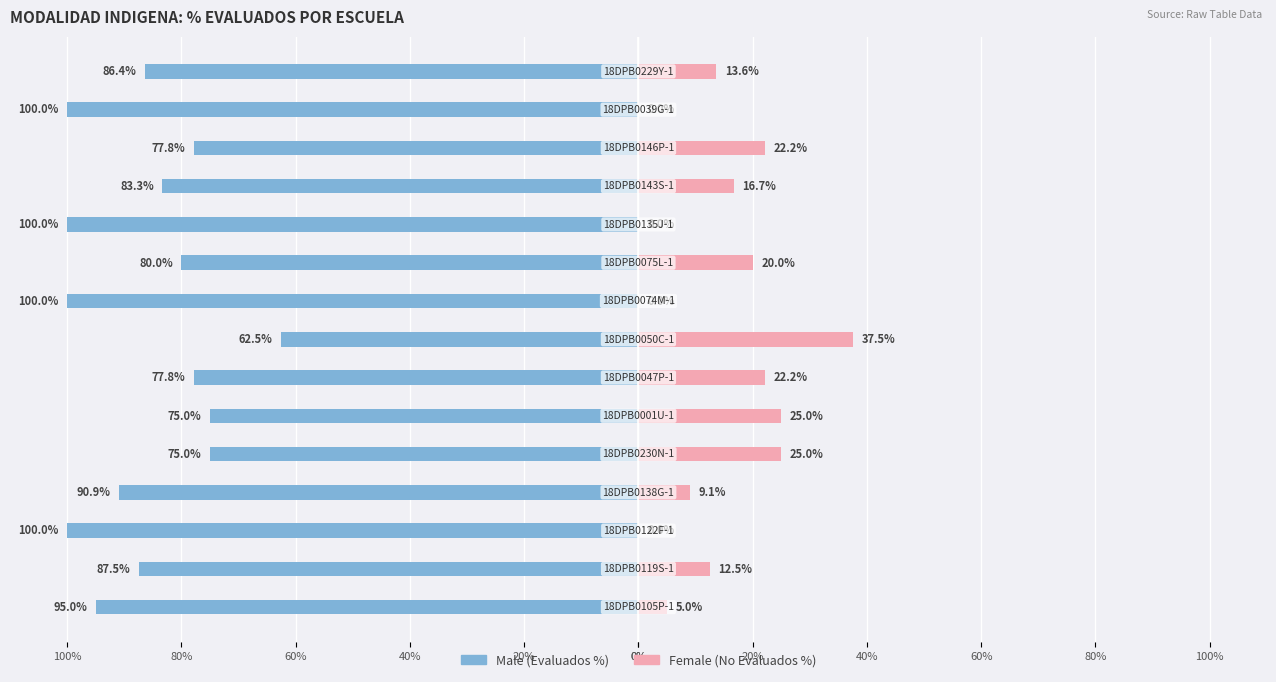

What value does the Female series have at 20%?

37.5